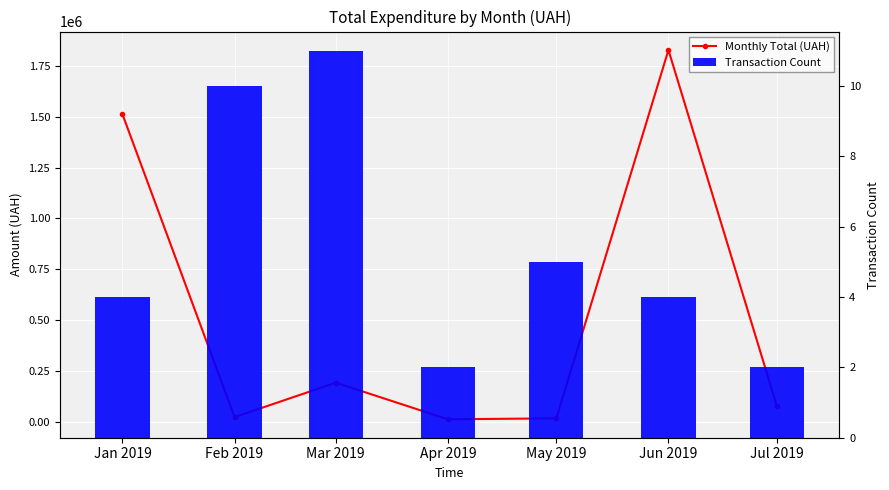

Count the Transaction Count values in the range 2 to 10.

6